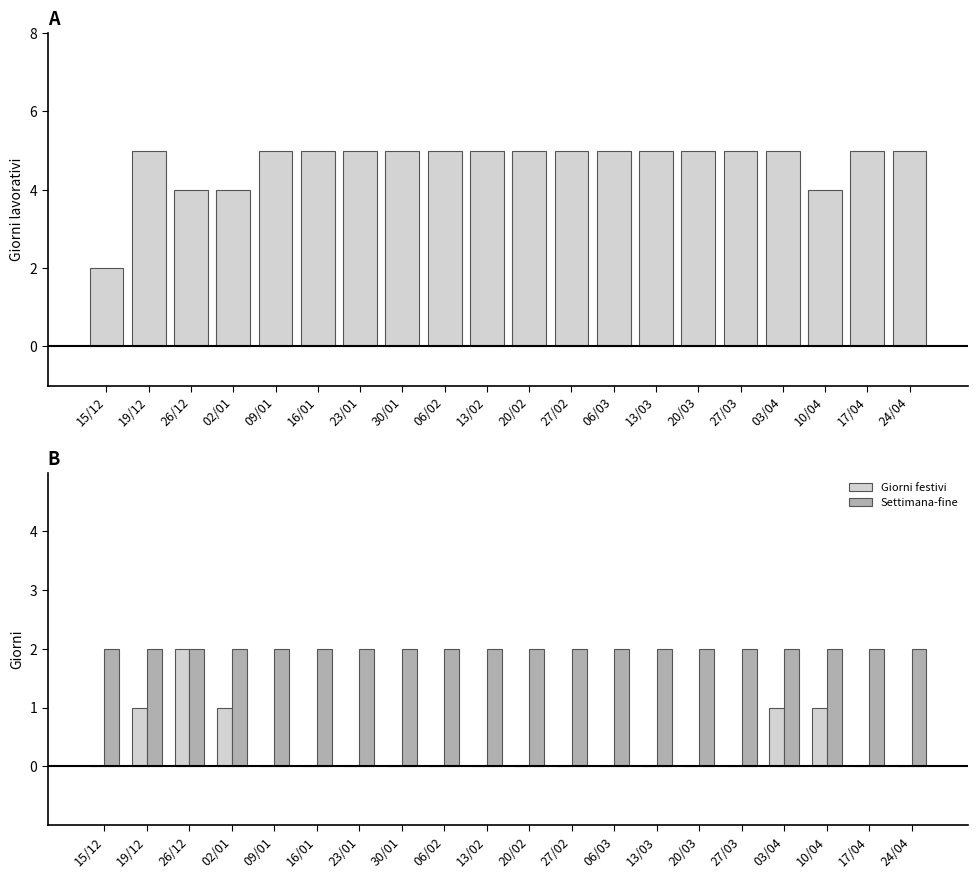

How many categories are shown in the chart?

20